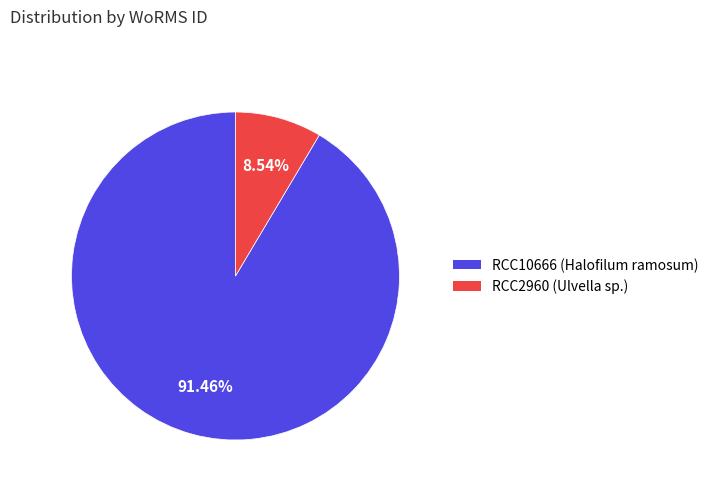

The RCC2960 (Ulvella sp.) slice represents 9% of the pie. True or false?

True